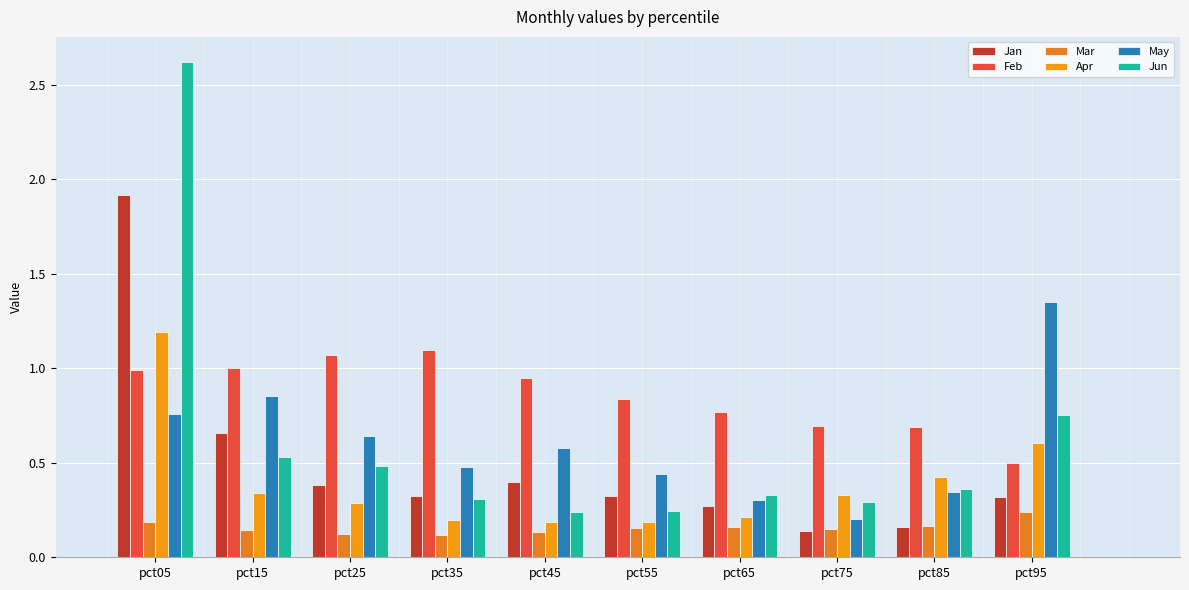

What is the total value across all series at pct65?

2.0